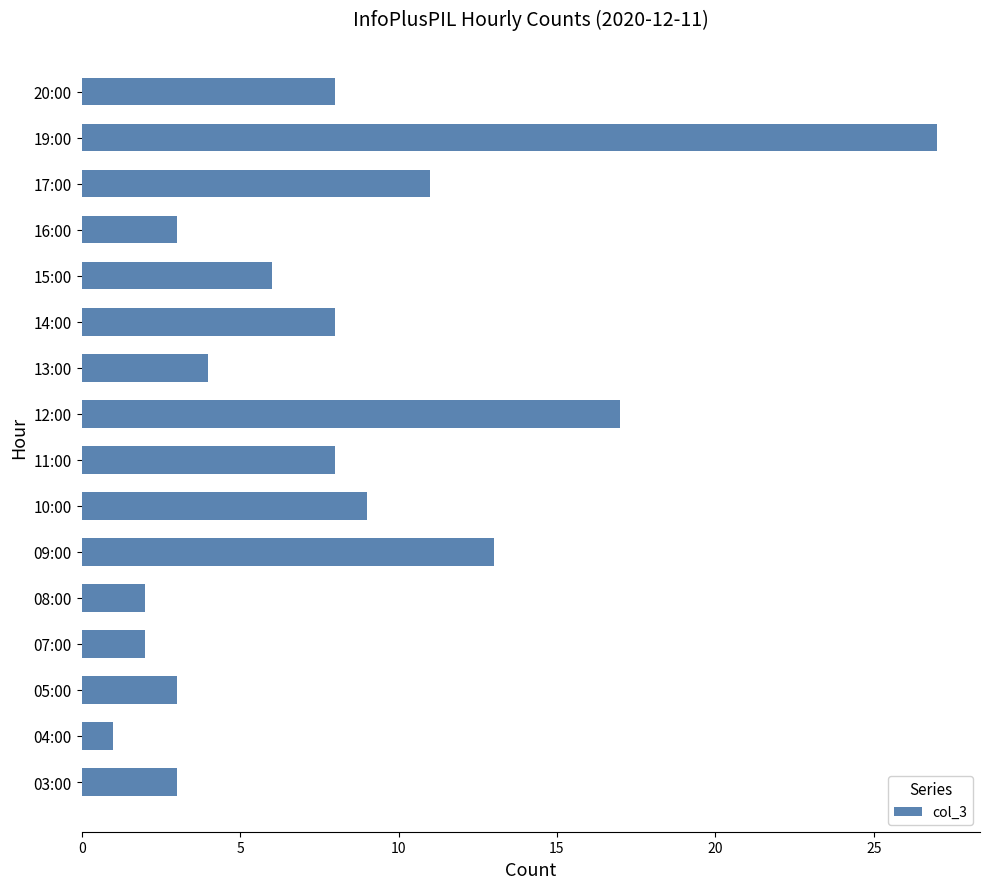

What is the change in value from 09:00 to 20:00?

-5